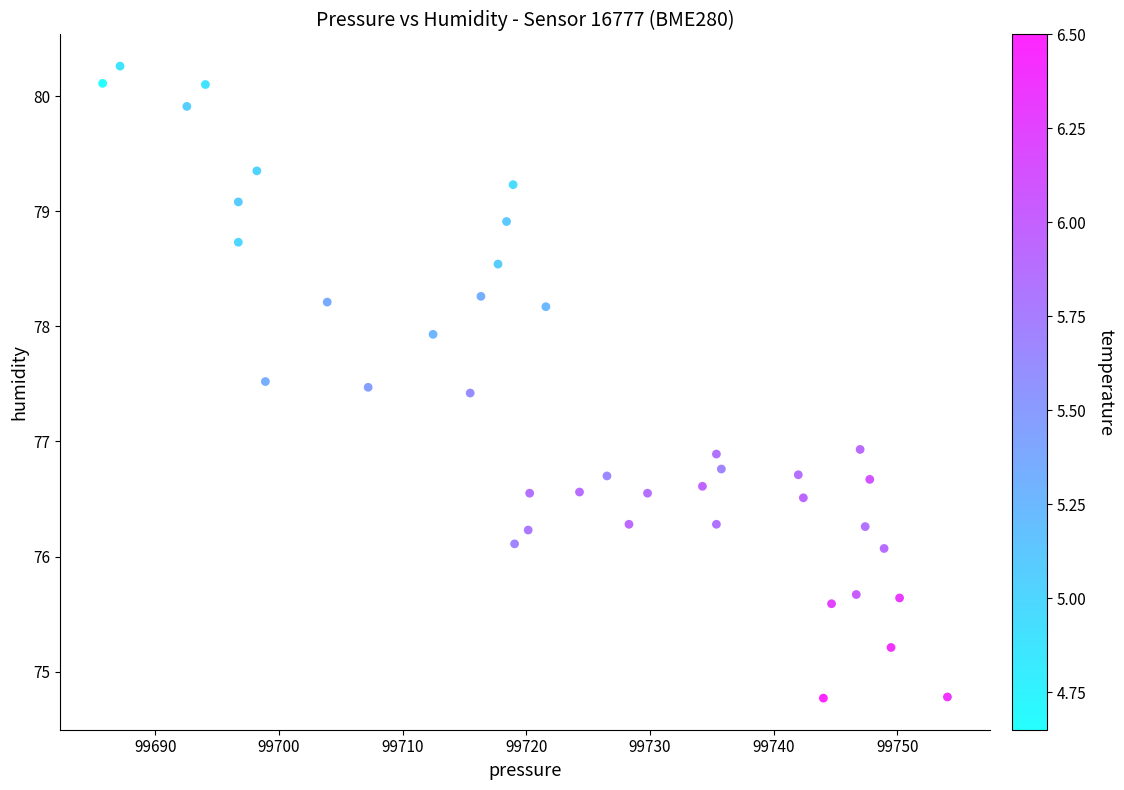

What is the range of Y values (max minus min)?

5.5